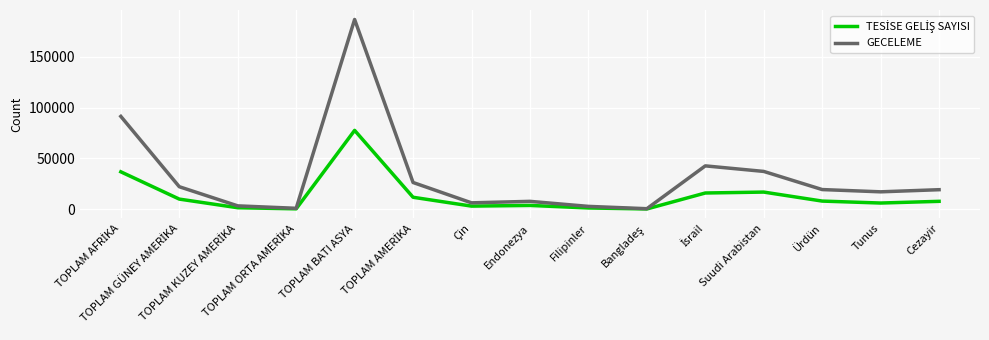

At which category does GECELEME reach its first local peak?

TOPLAM BATI ASYA